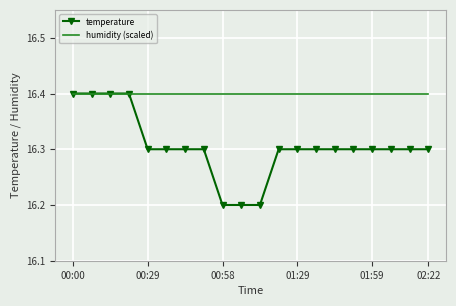

What are all the series names shown in the legend?

temperature, humidity (scaled)